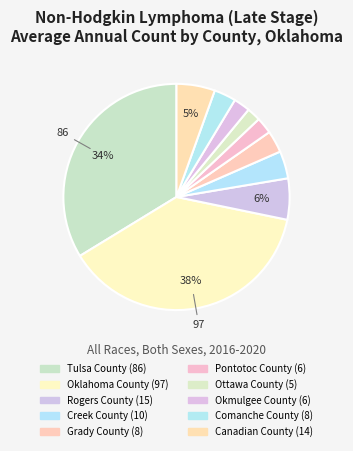

Which has a higher value, Oklahoma County or Grady County?

Oklahoma County